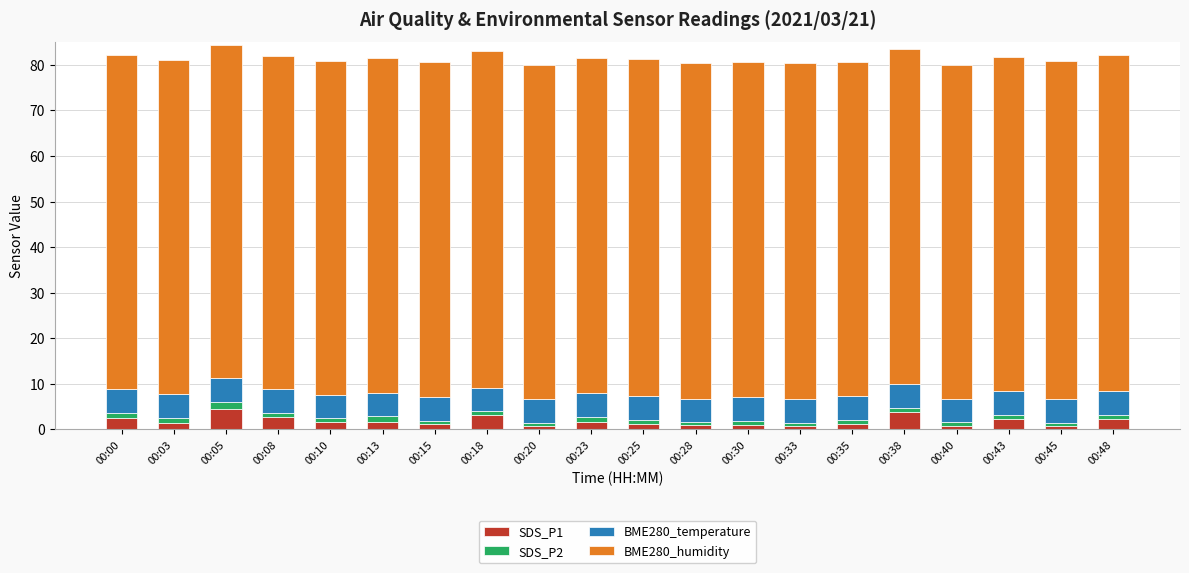

What are all the series names shown in the legend?

SDS_P1, SDS_P2, BME280_temperature, BME280_humidity